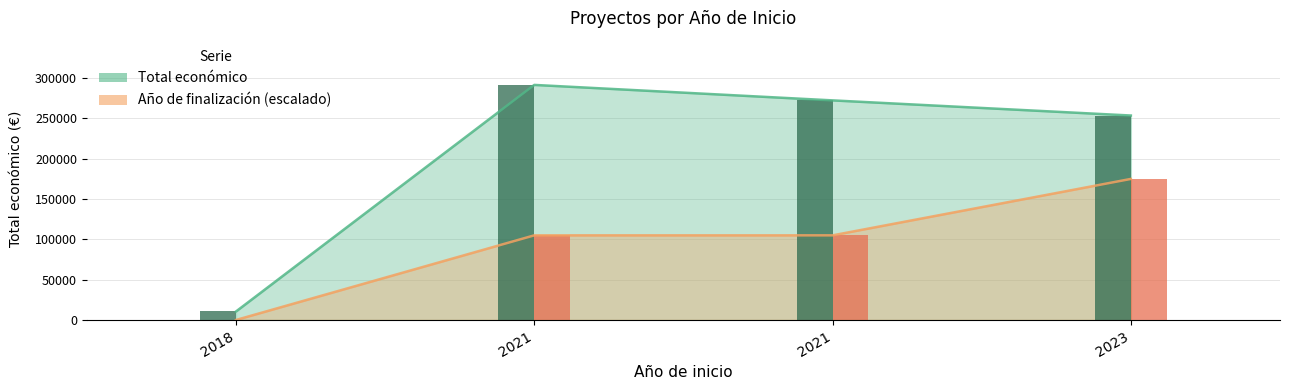

How many data points in Total económico are above 272024?

1